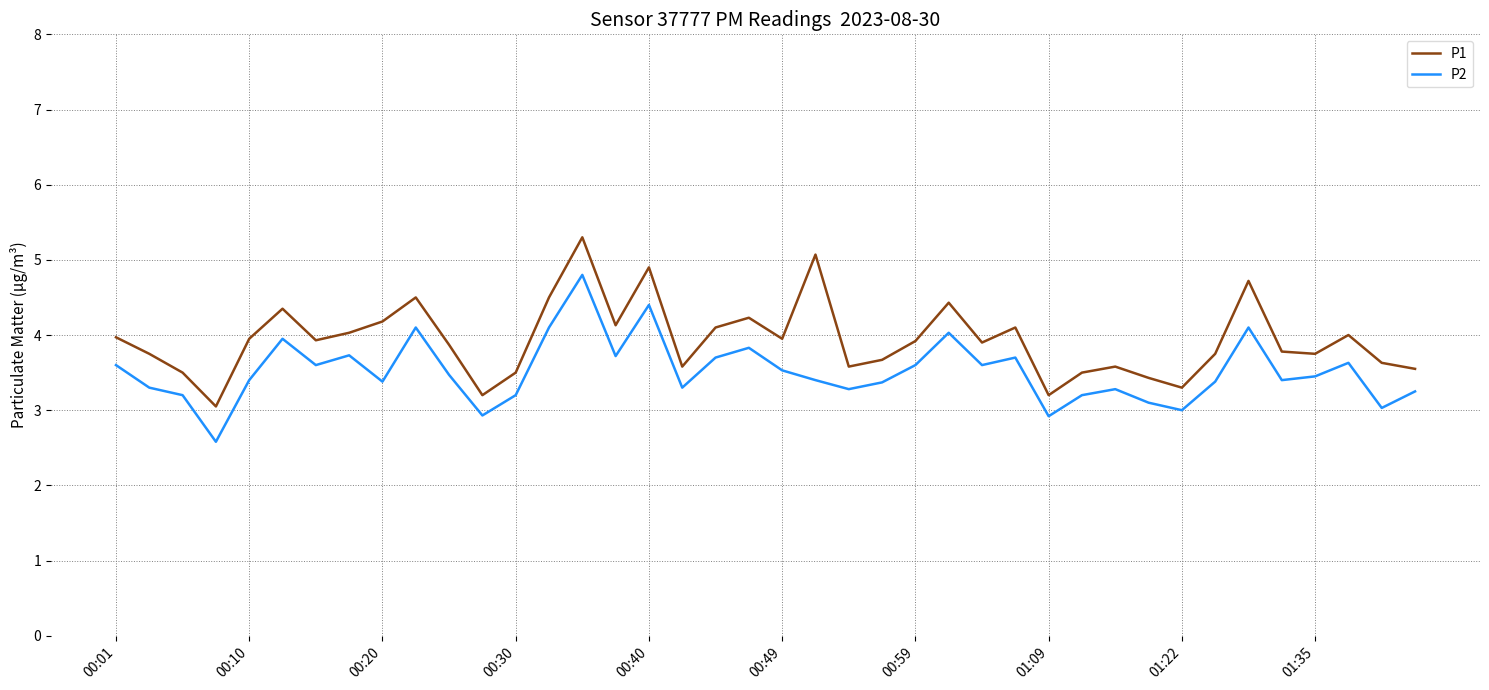

Which series has the largest total across all categories?

P1